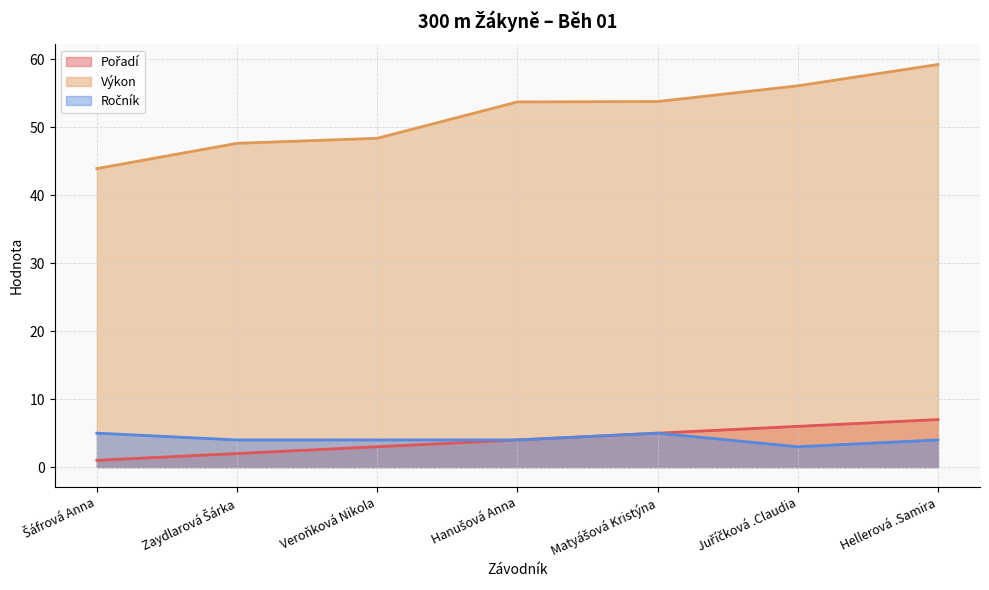

What is the maximum value for Výkon?

59.3